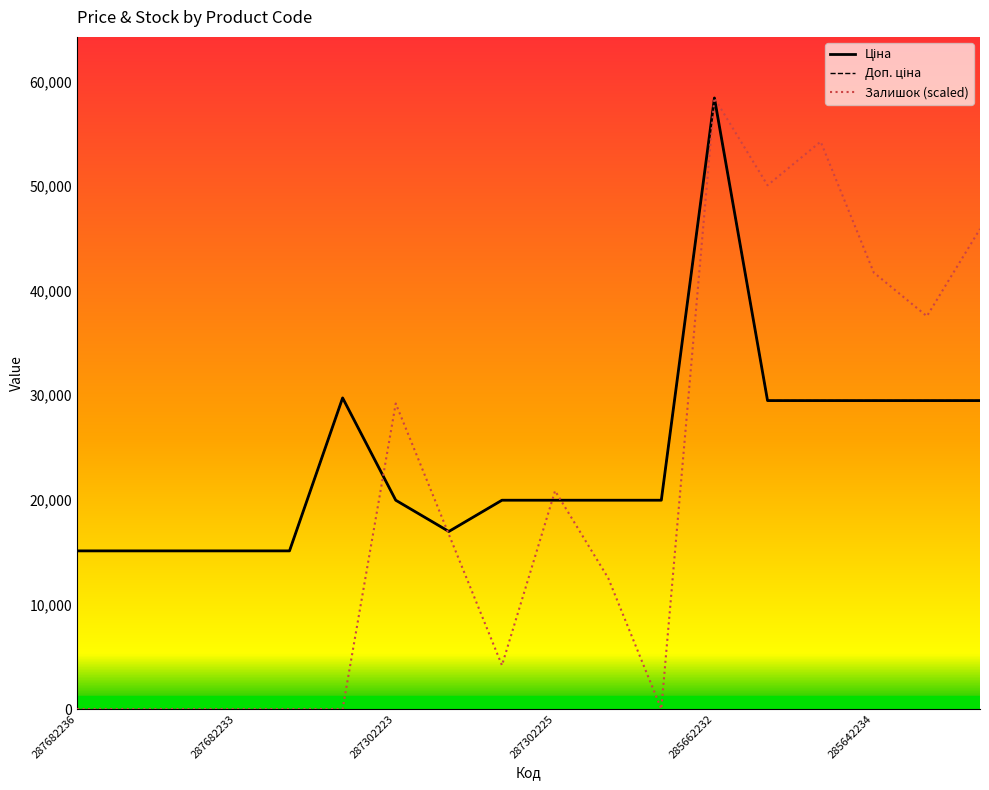

Is this an area chart (filled region under the line)?

No